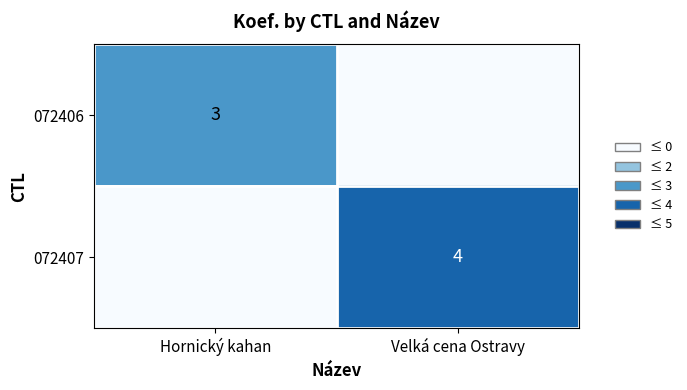

Which category has the highest value across all series?

Velká cena Ostravy